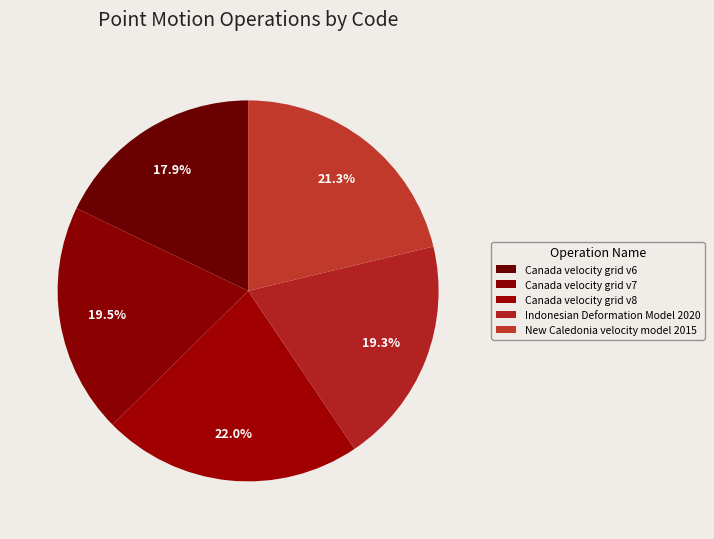

Is New Caledonia velocity model 2015 the majority of the pie?

No